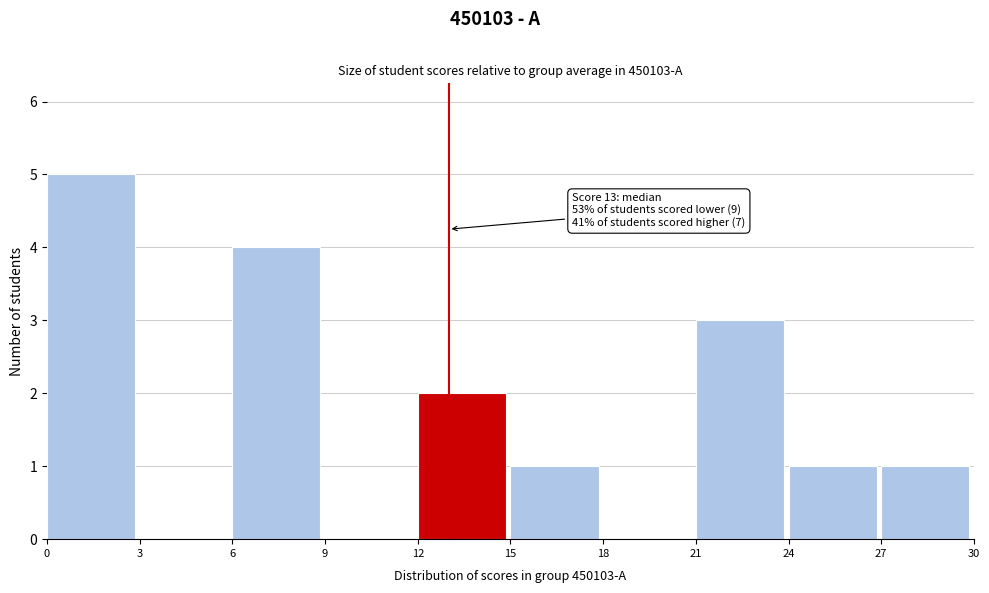

Which range on the x-axis has the tallest bar?

0 to 3